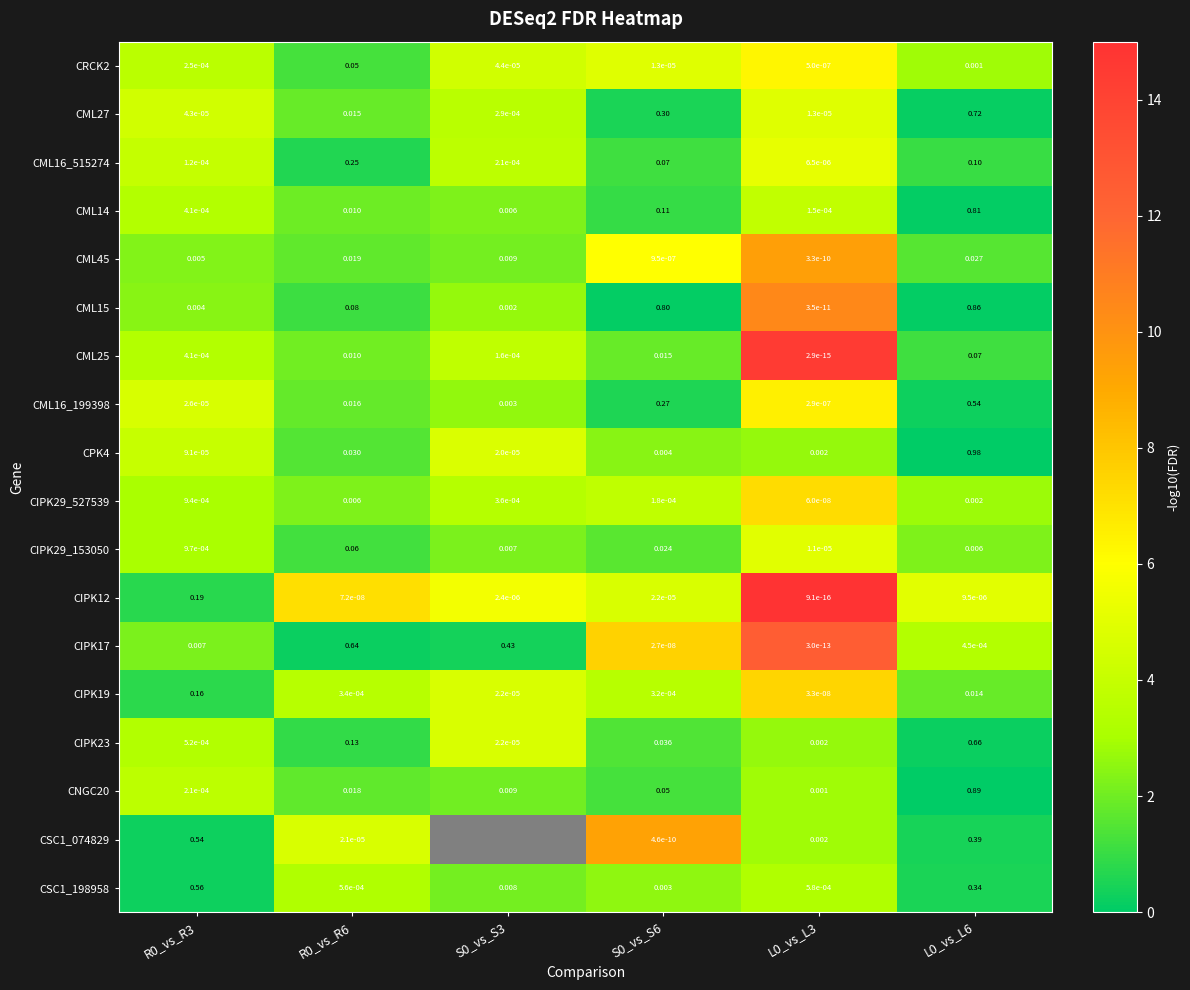

Is the value of CIPK19 at L0_vs_L3 greater than the value of CML16_515274 at L0_vs_L6?

No